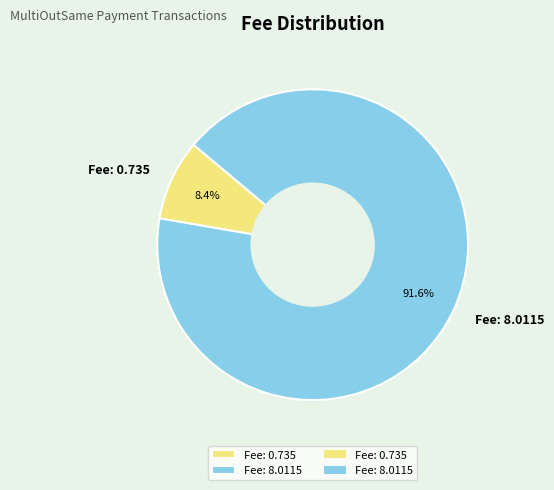

To the nearest percent, what percentage of the pie is Fee: 8.0115?

92%